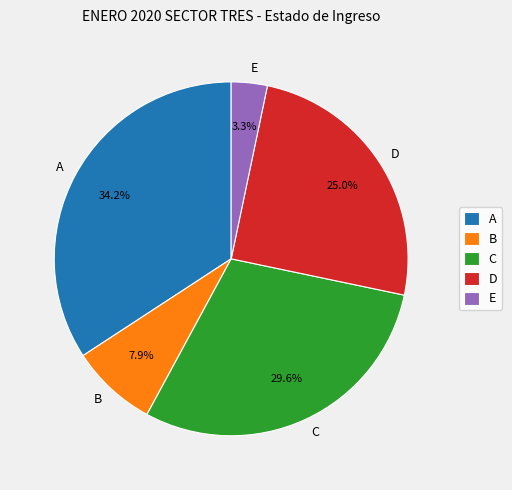

Between B and D, which is larger?

D